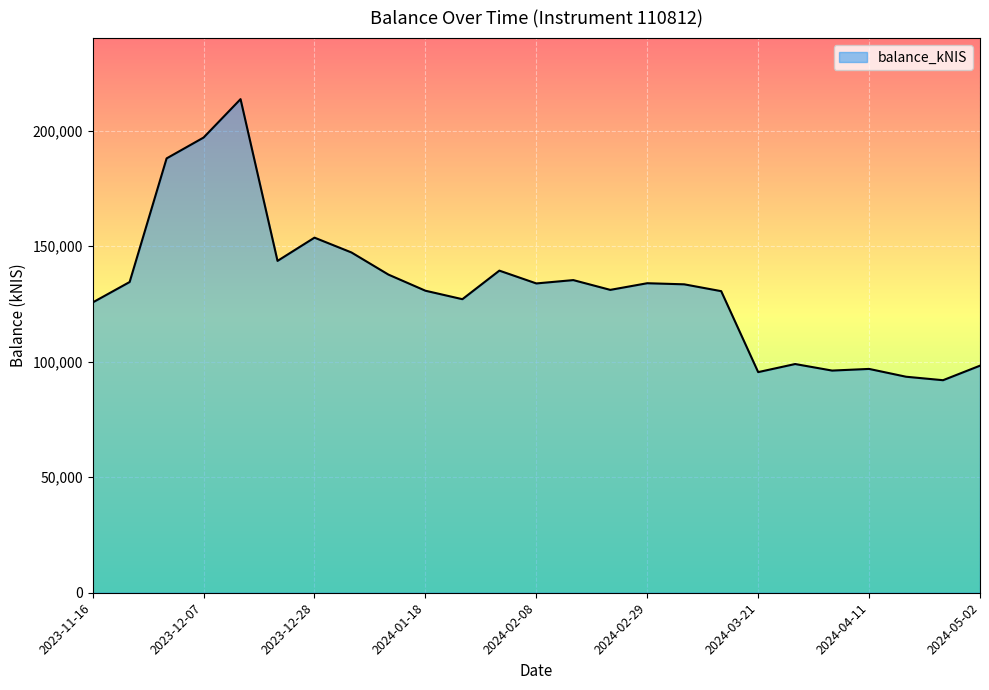

What is the maximum value shown in the chart?

213588.5